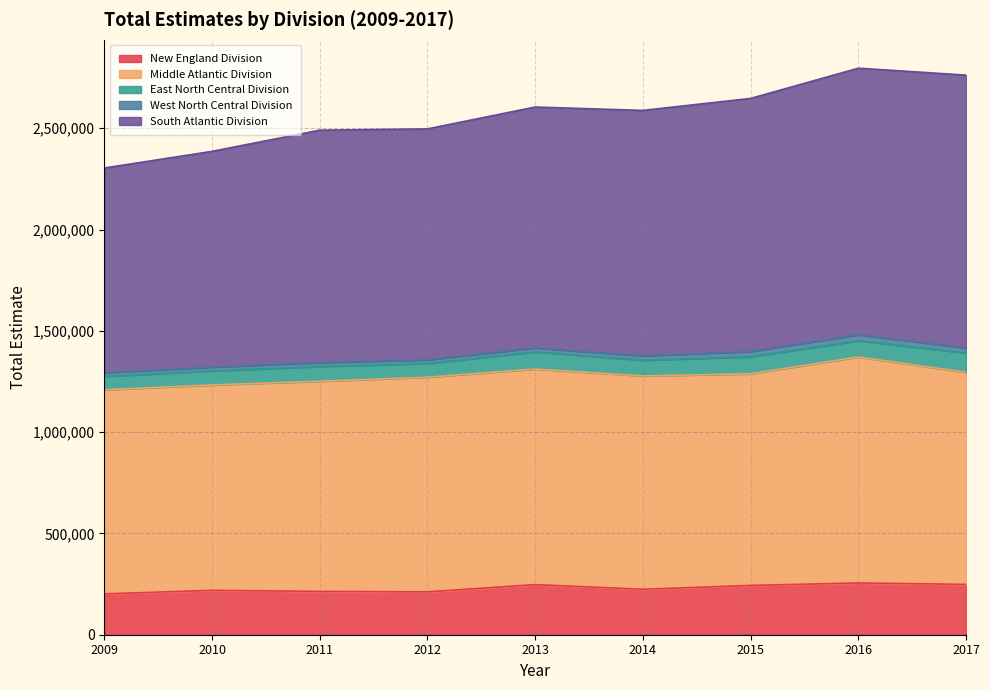

Where is Middle Atlantic Division nearest to the value 1061516?

2012